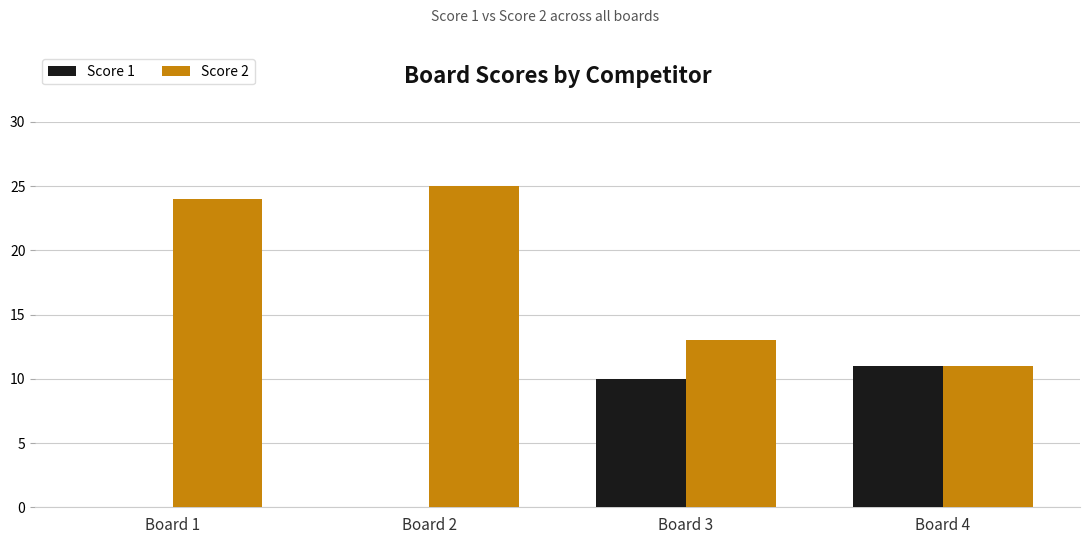

True or false: Score 1 has a value of 10 at Board 3.

True